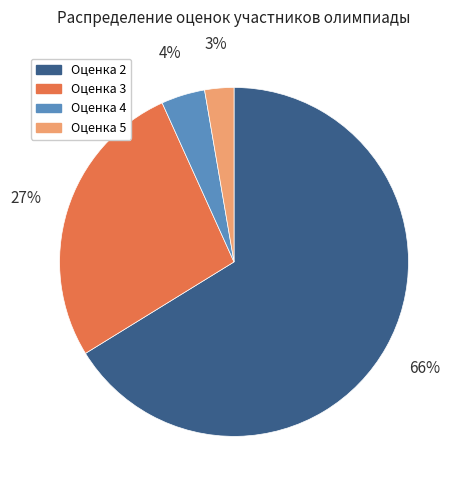

What is the smallest slice in the pie chart?

Оценка 5